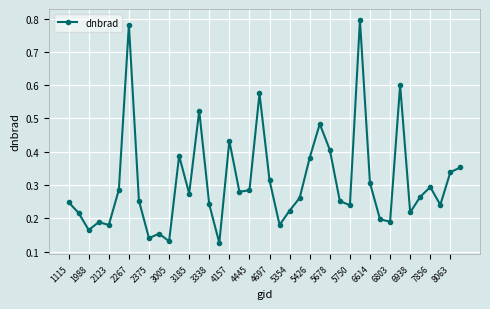

How many values are between 0 and 1?

40